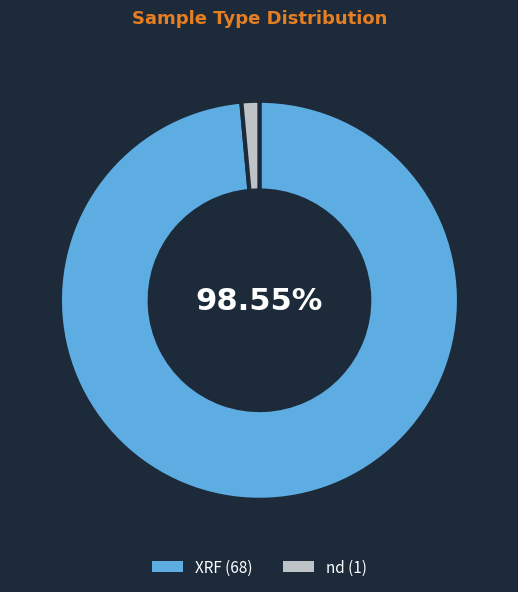

Which slice is the largest?

XRF